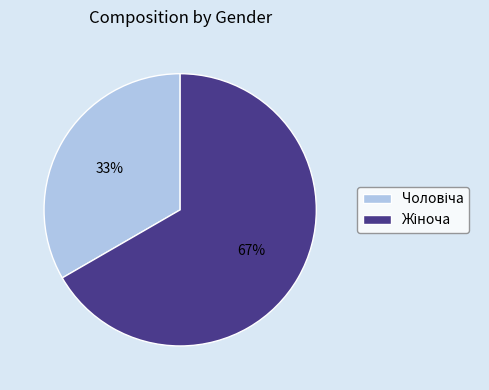

Is there any slice that represents more than half of the pie?

Yes